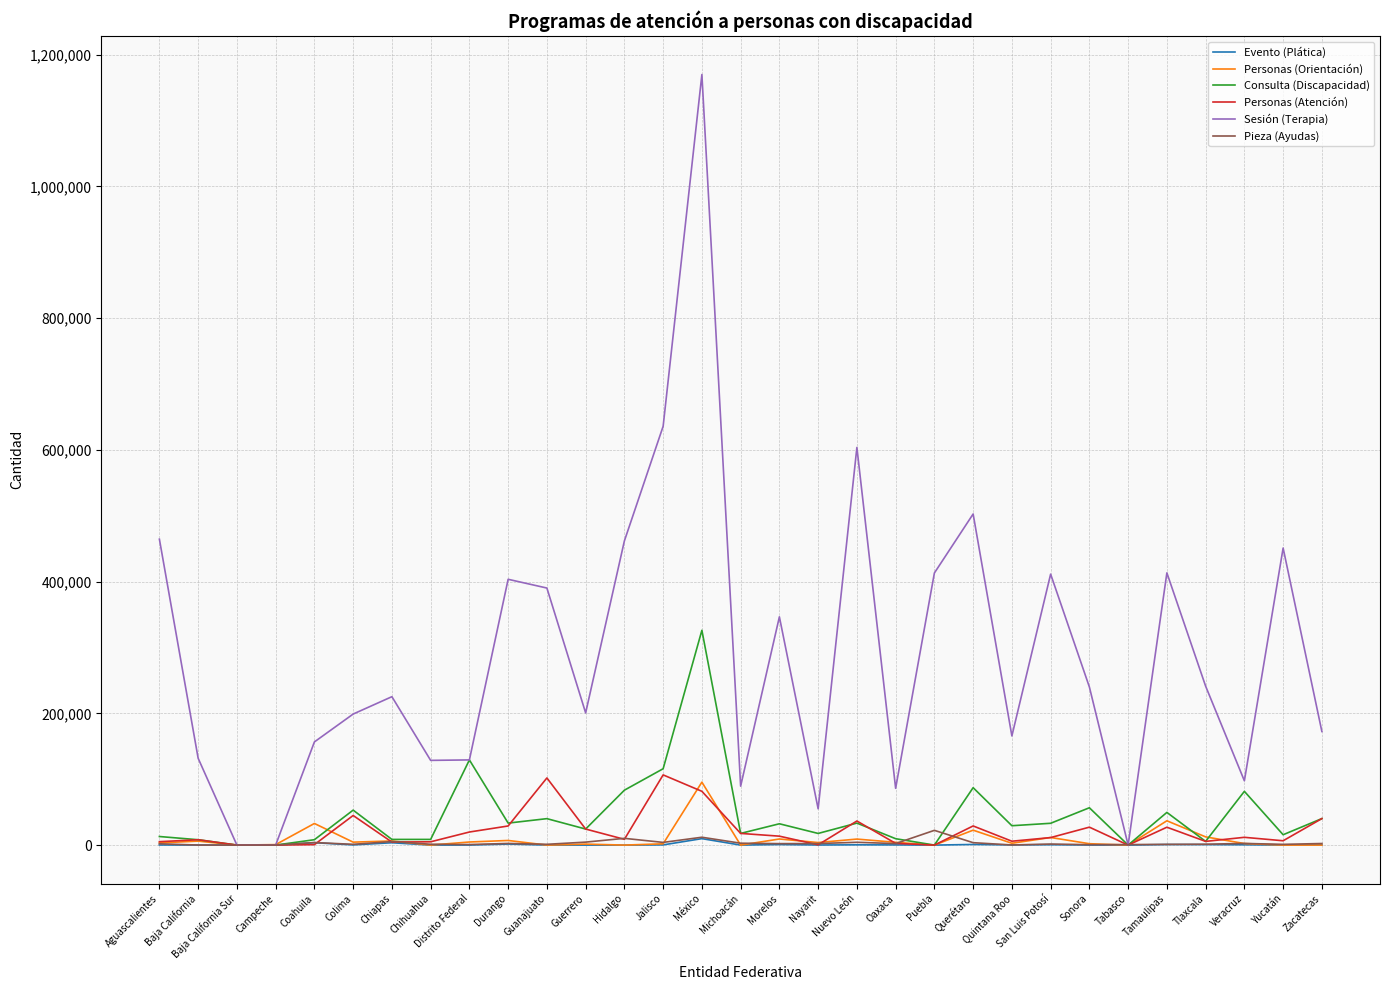

Is it true that Evento (Plática) equals 0 at Chihuahua?

True